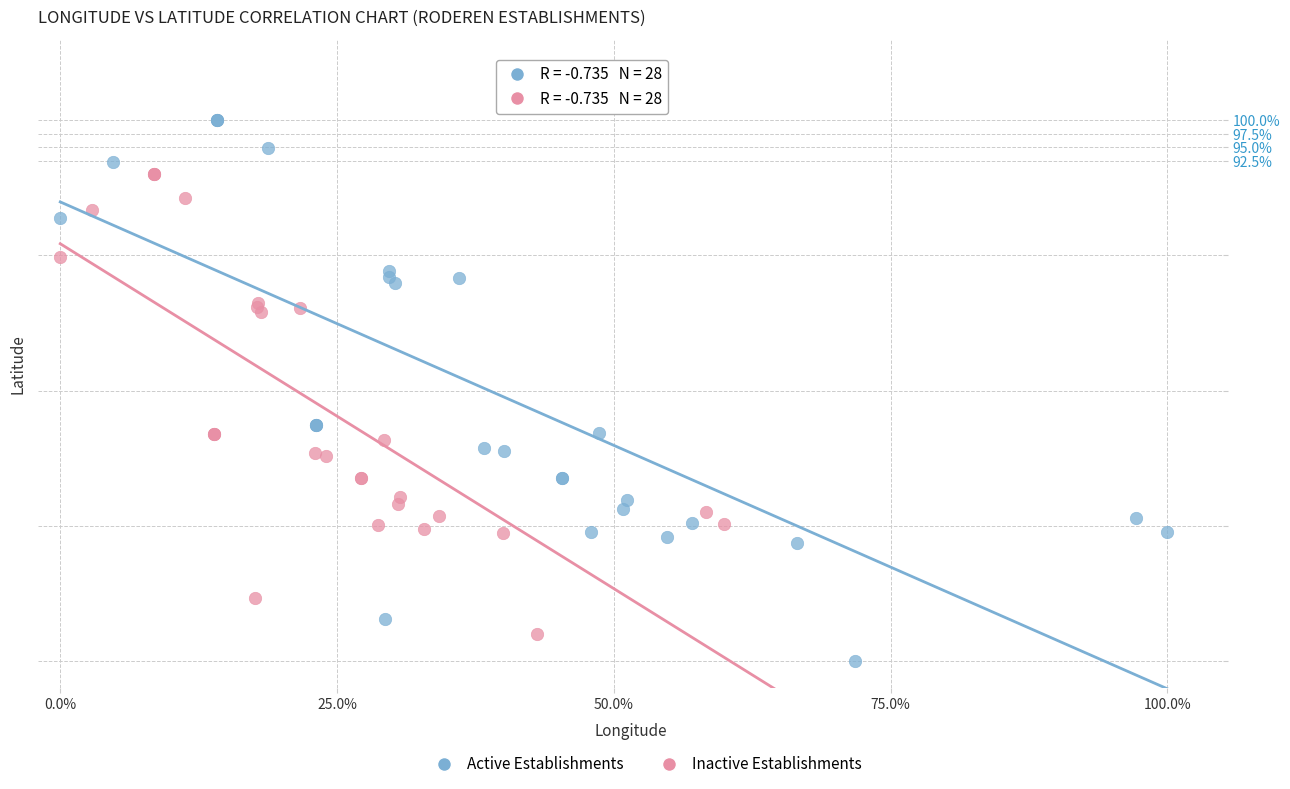

Which series has the widest spread of Y values?

Active Establishments